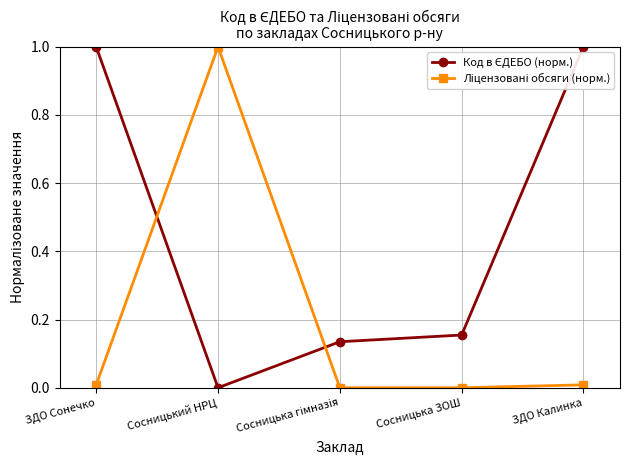

What is the spread (max minus min) of values at ЗДО Сонечко?

1.0